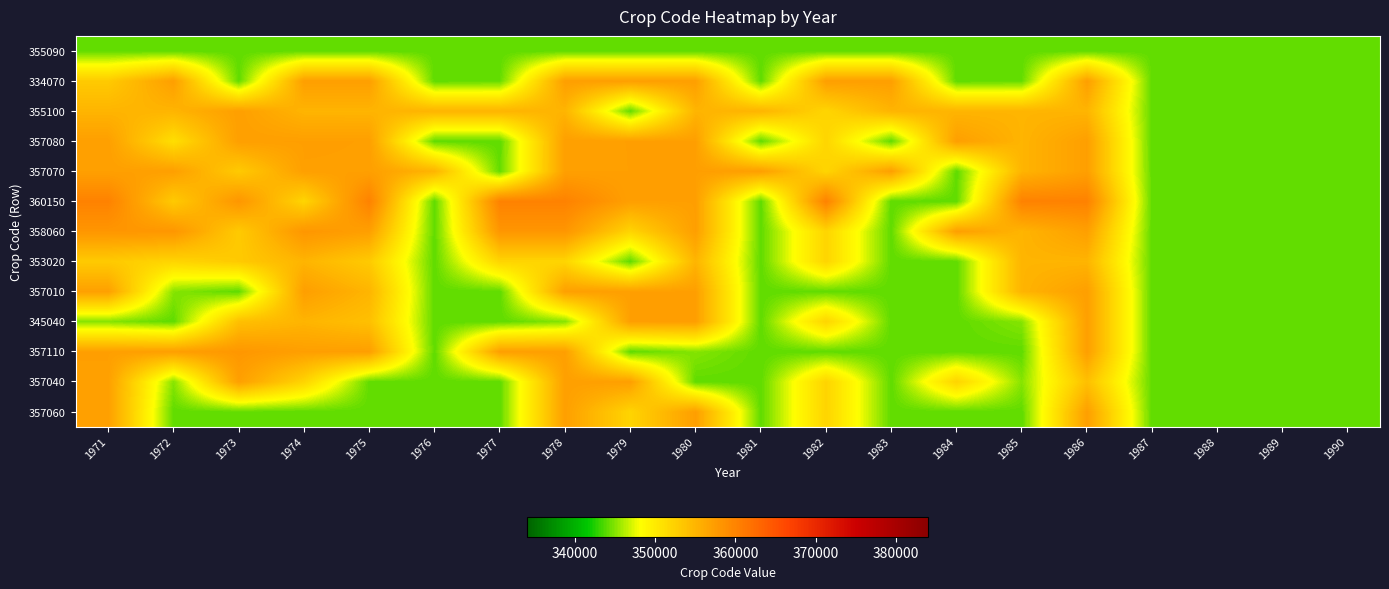

Which series has the largest range (max minus min)?

360150